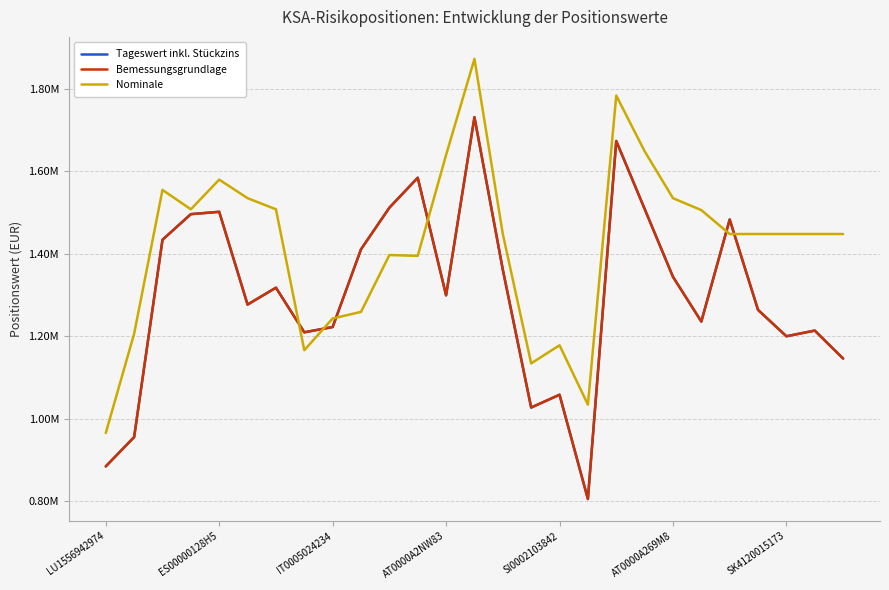

At how many categories does at least one series exceed 1447591?

19